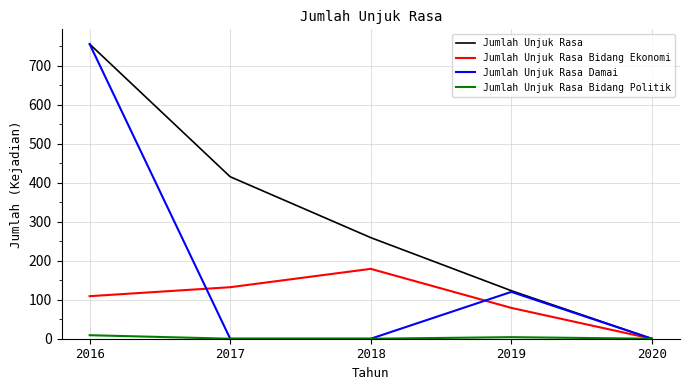

What is the spread (max minus min) of values at 2017?

415